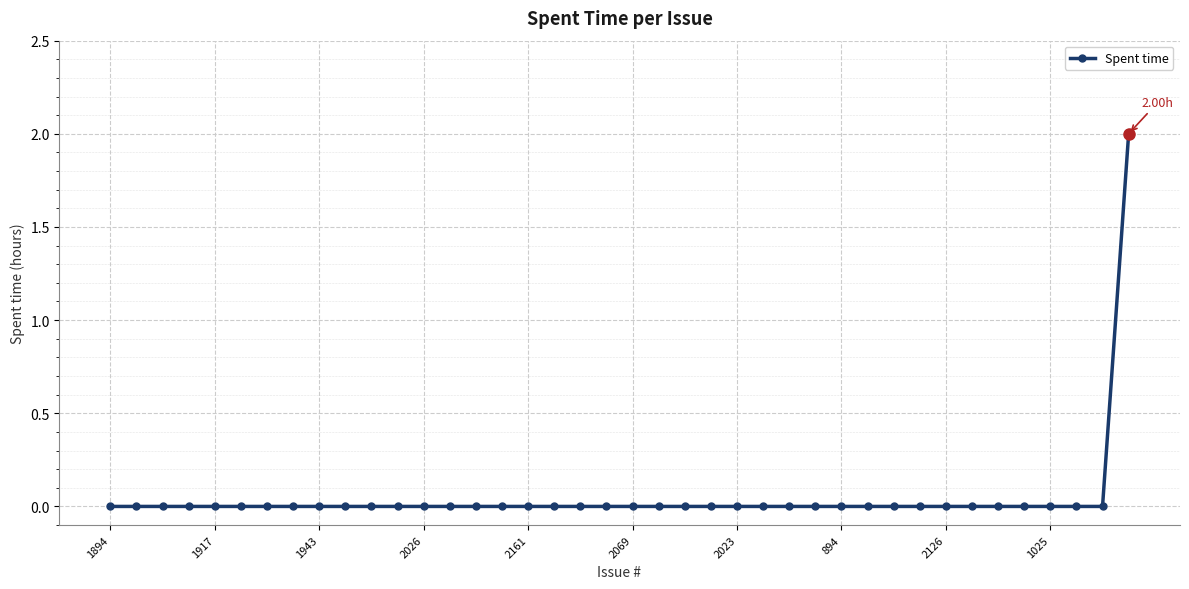

Reading left to right, transcribe all the data shown in this chart.

0	0	0	0	0	0	0	0	0	0	0	0	0	0	0	0	0	0	0	0	0	0	0	0	0	0	0	0	0	0	0	0	0	0	0	0	0	0	0	2